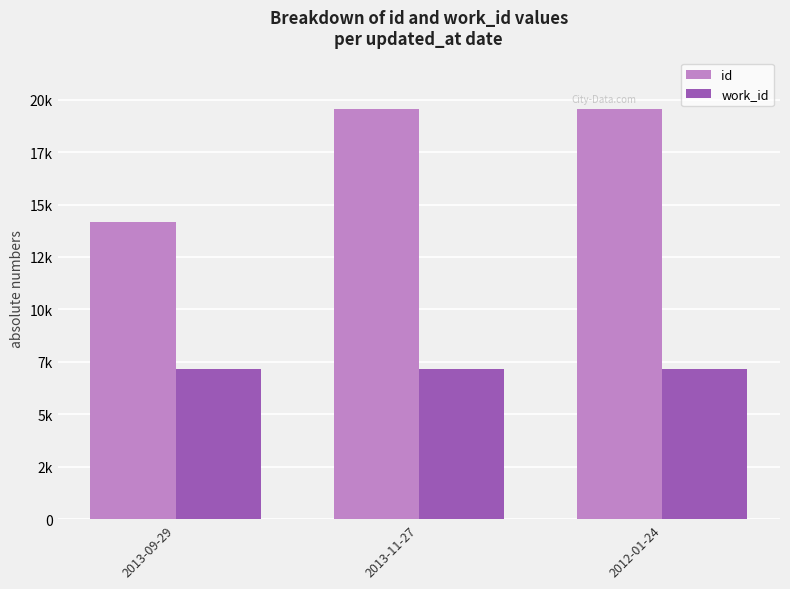

Rank the series by their maximum value, from highest to lowest.

id, work_id